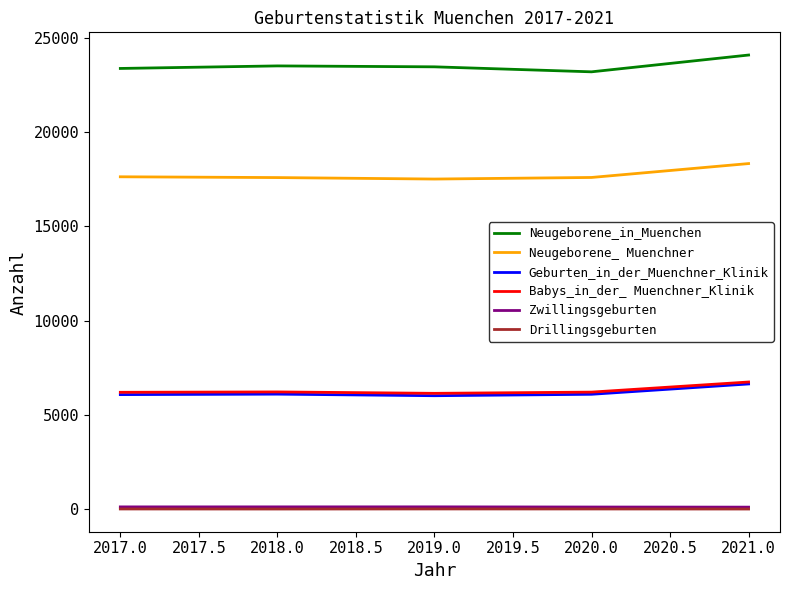

What is the greatest value displayed?

24089